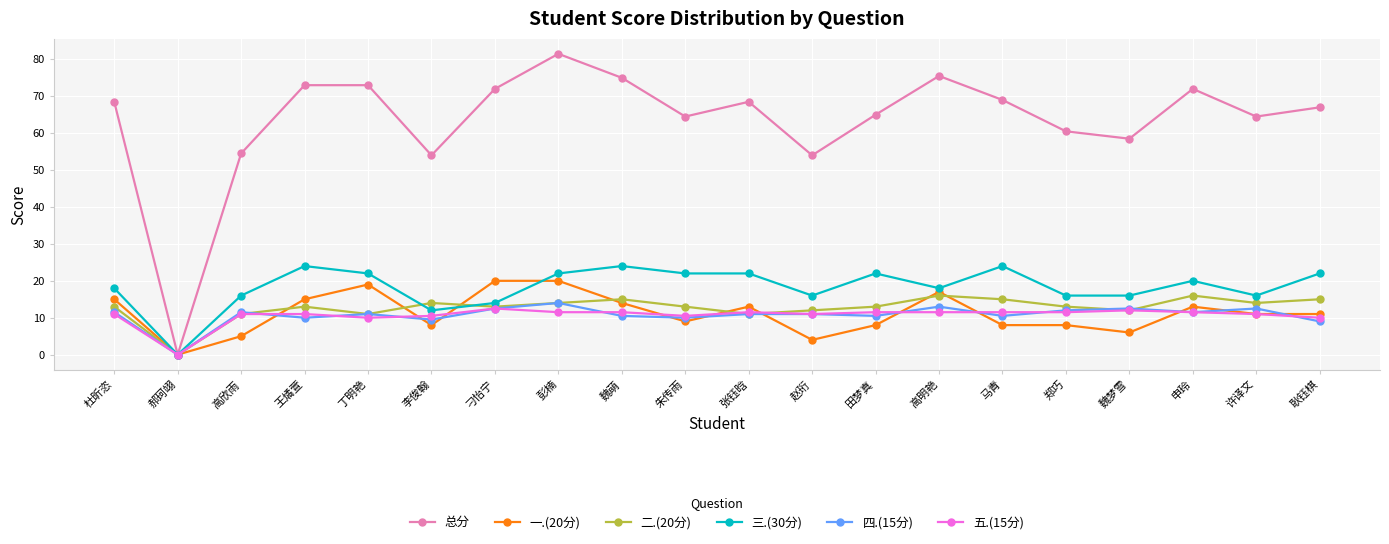

At which label does 总分 reach its peak?

彭楠